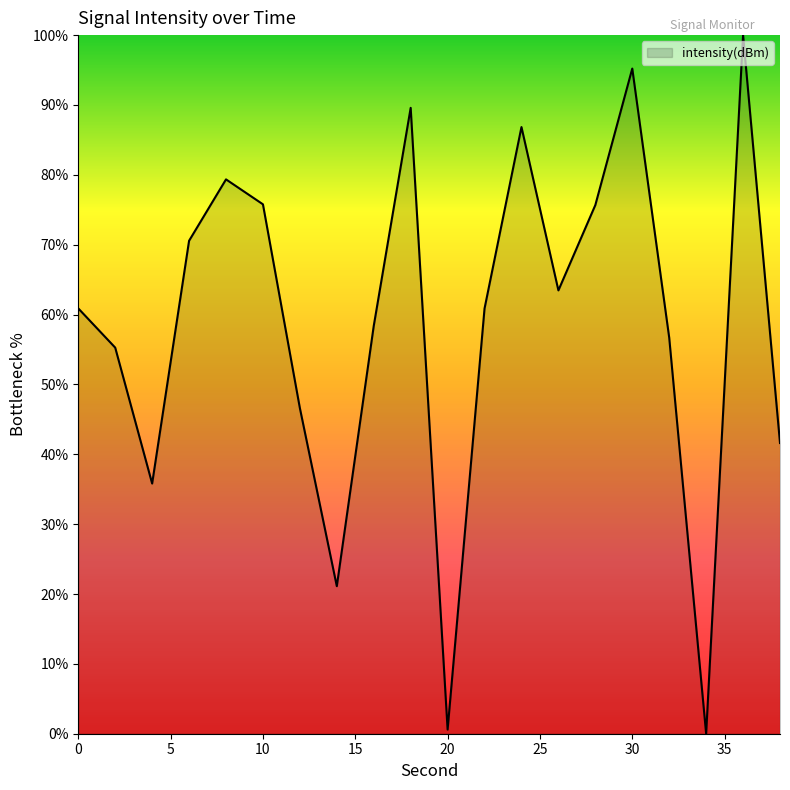

Does the chart have visible grid lines?

No